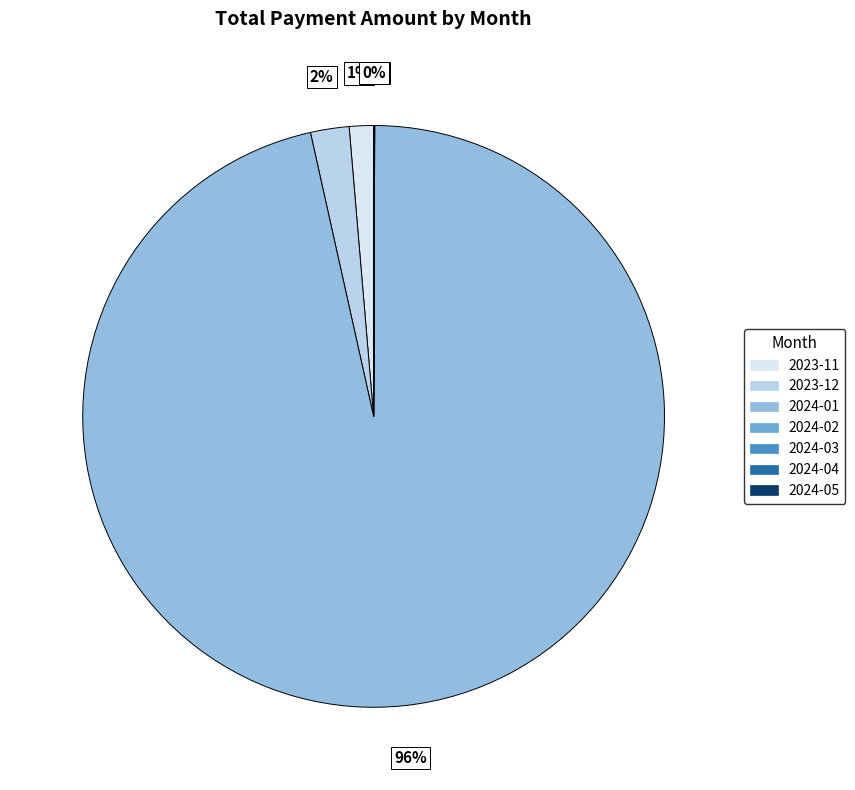

To the nearest percent, what is the average slice percentage?

14%